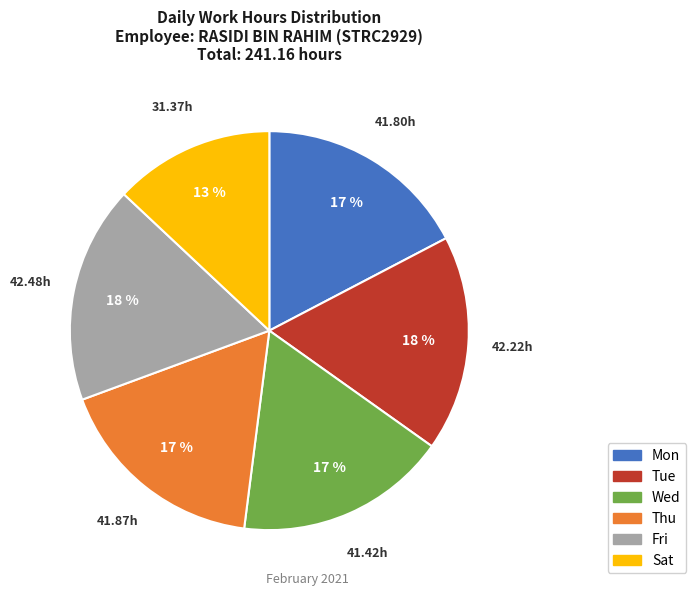

To the nearest percent, what is the average slice percentage?

17%